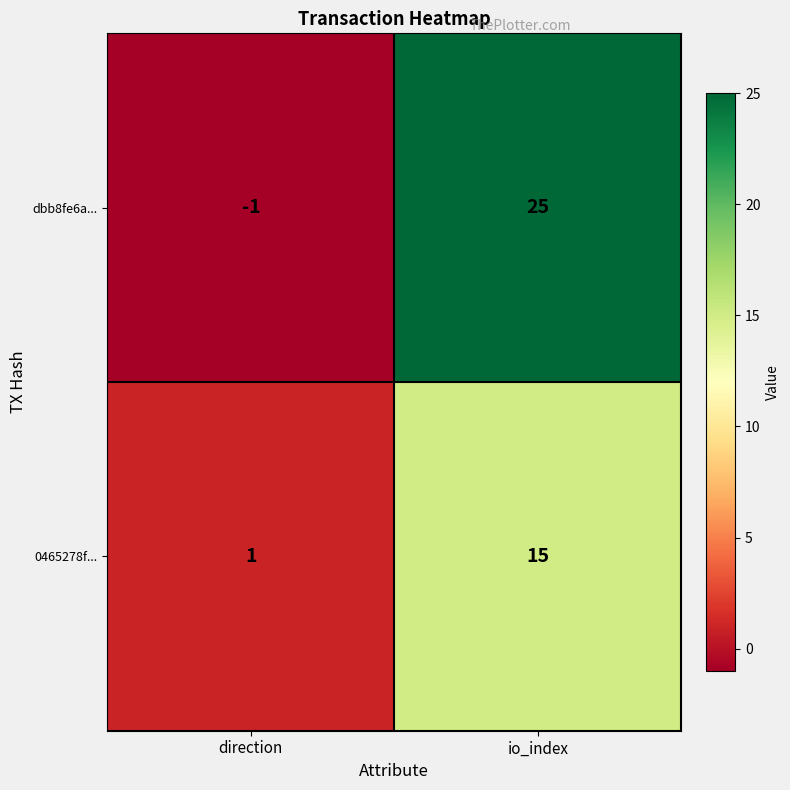

True or false: 0465278f... has a value of 15 at io_index.

True